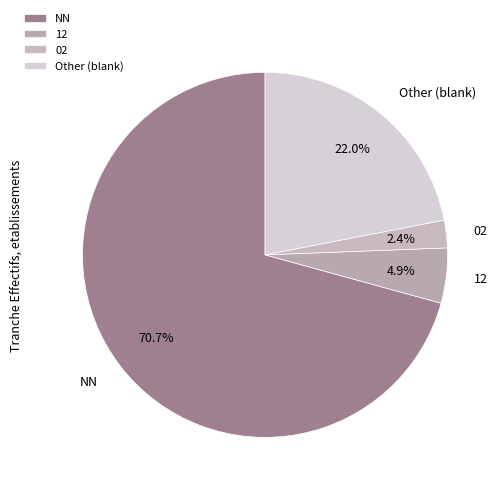

Does 12 represent more than half of the total?

No